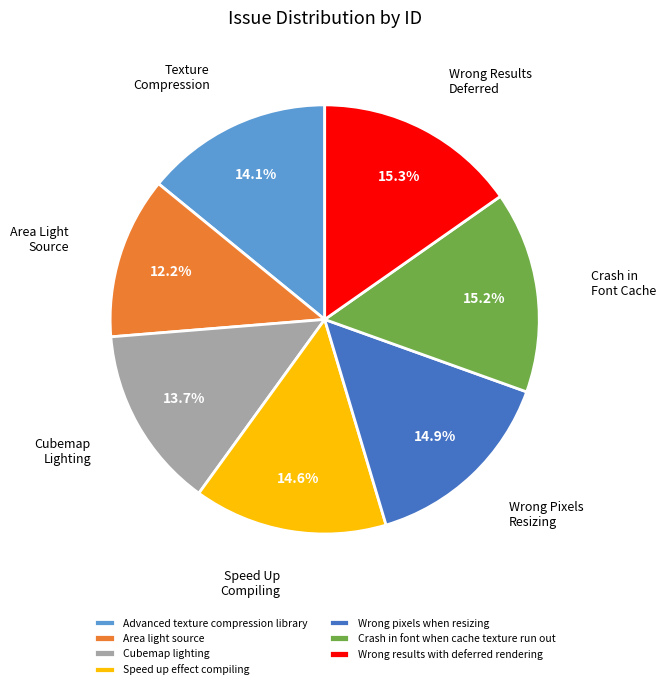

Which category has the smallest portion of the pie?

Area light source